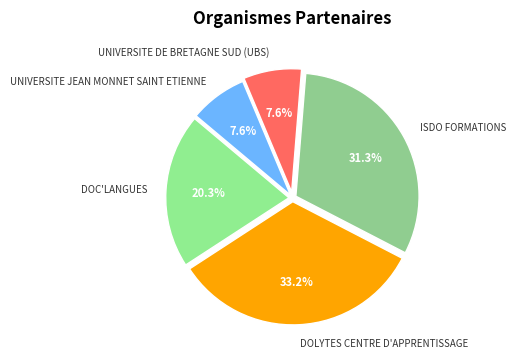

What percentage is NOT represented by DOLYTES CENTRE D'APPRENTISSAGE?

66.8%